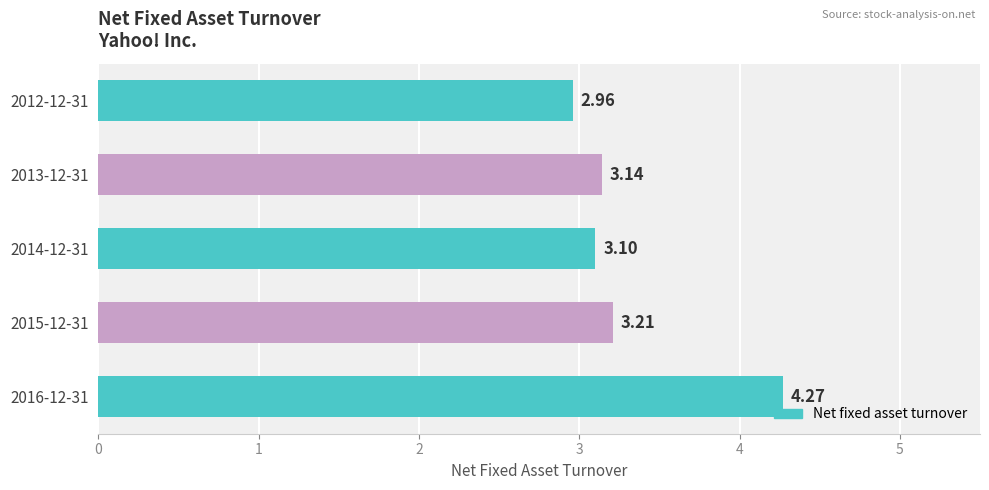

Rank the categories by value from lowest to highest.

2012-12-31, 2014-12-31, 2013-12-31, 2015-12-31, 2016-12-31